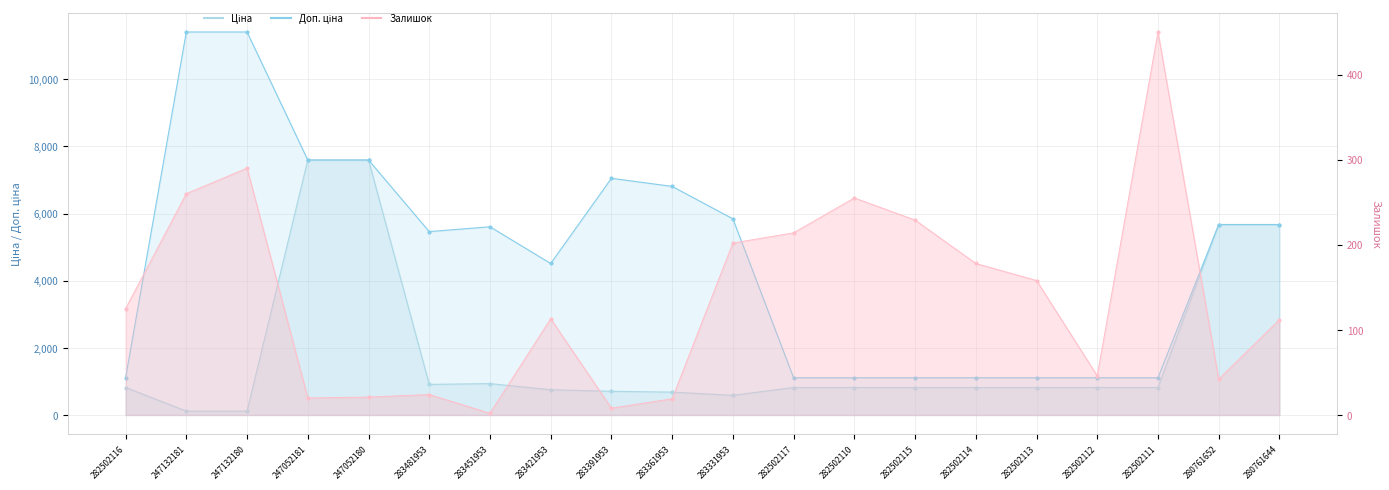

What is the difference between the maximum and minimum values in the Доп. ціна series?

10300.8